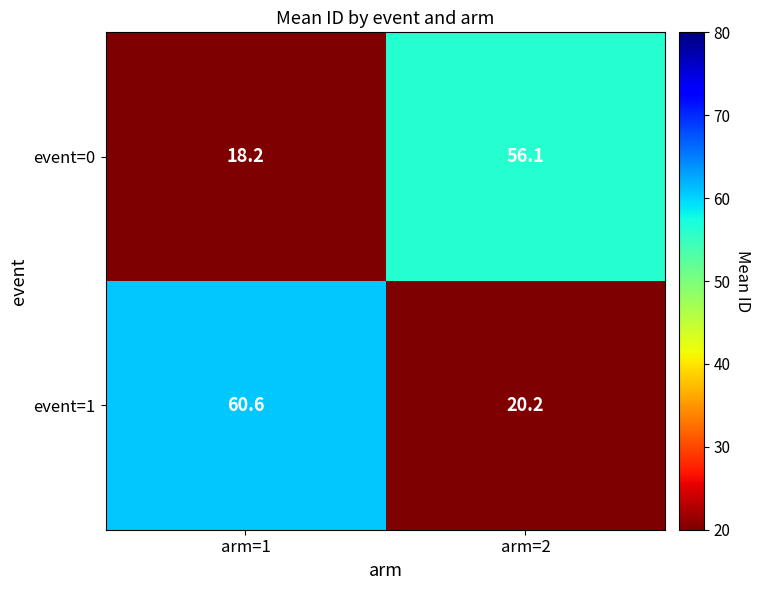

What is the difference between the maximum and minimum values in the event=1 series?

40.4